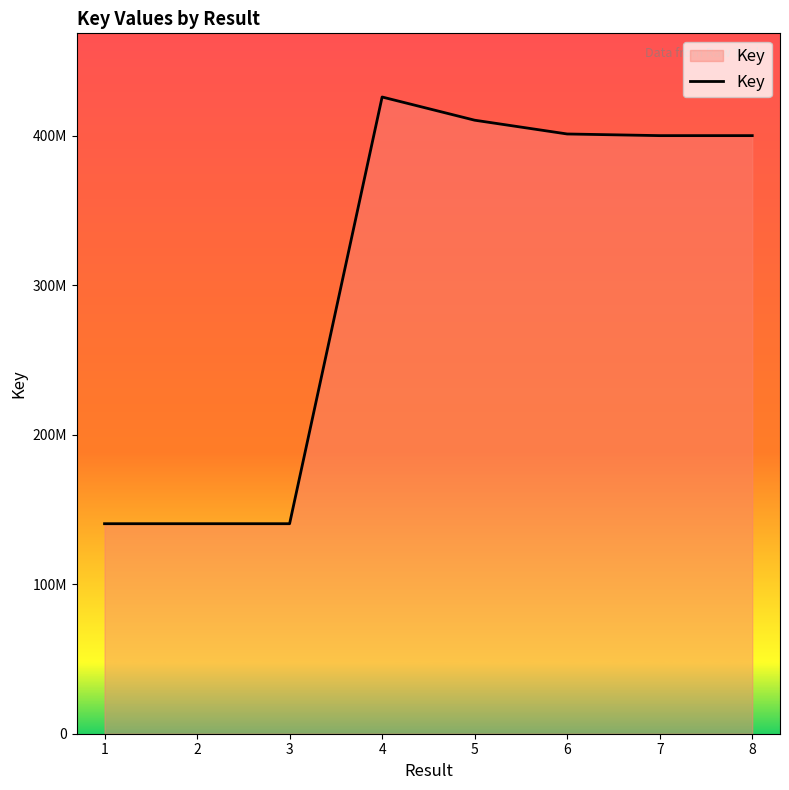

What is the sum of the values at 3 and 6?

541679454